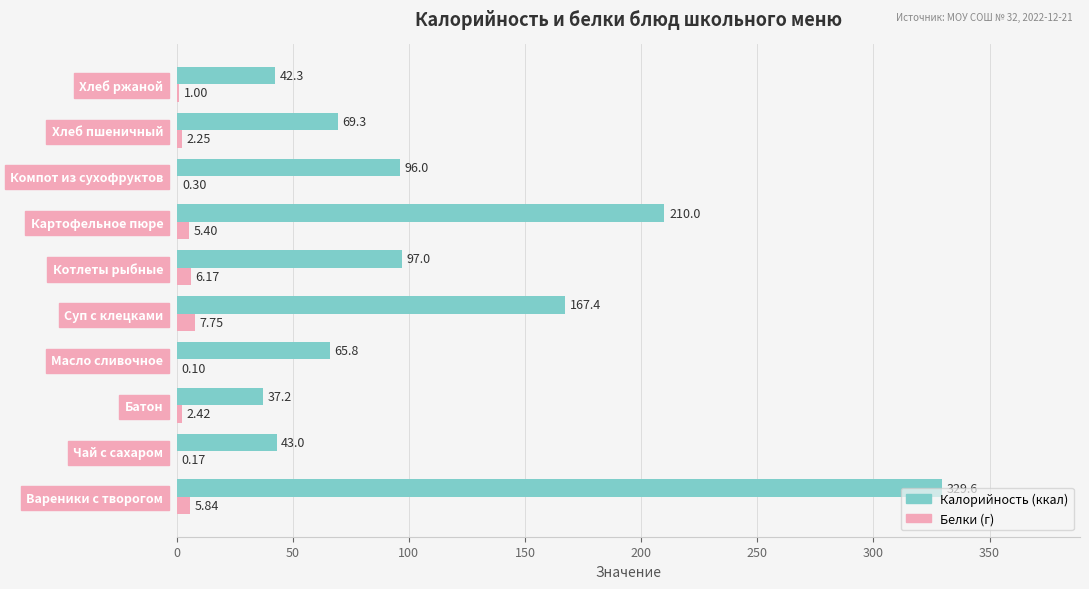

How many categories are shown in the chart?

10